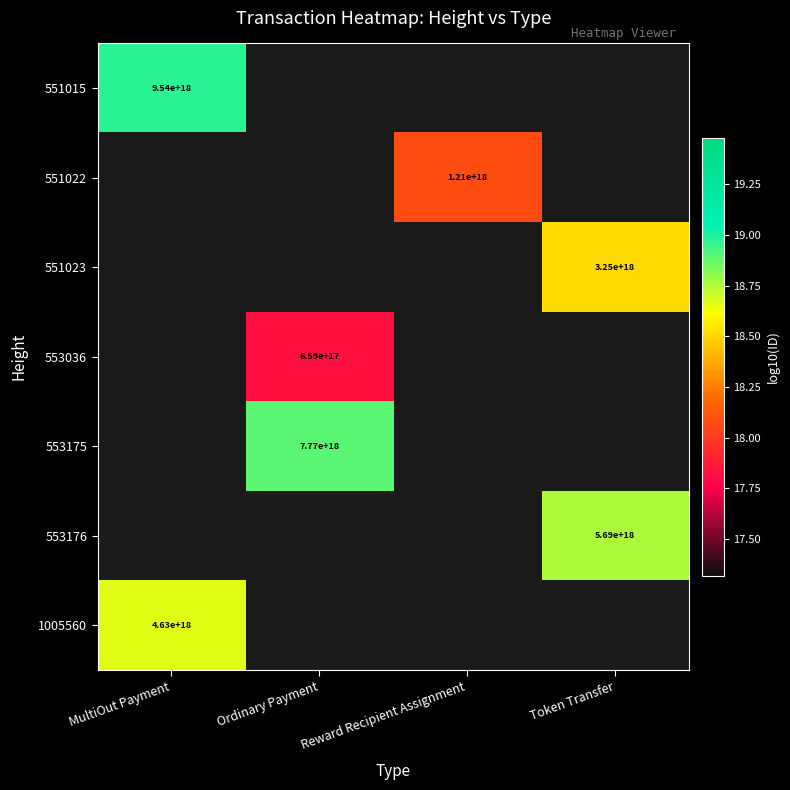

At which label is 551015 closest to 18?

MultiOut Payment